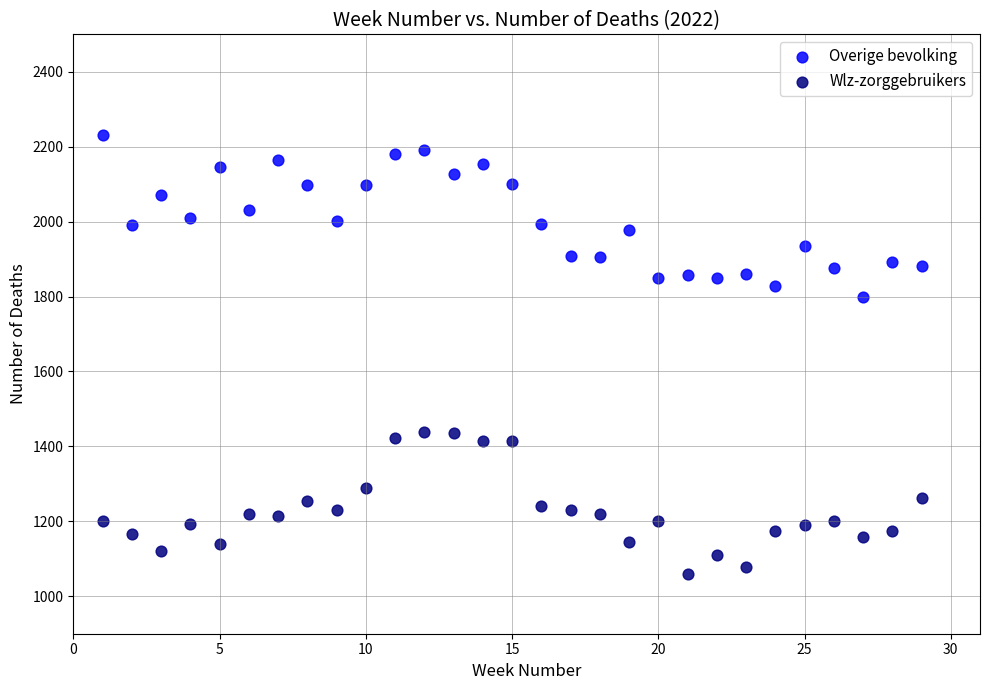

Which series reaches the maximum Y coordinate?

Overige bevolking